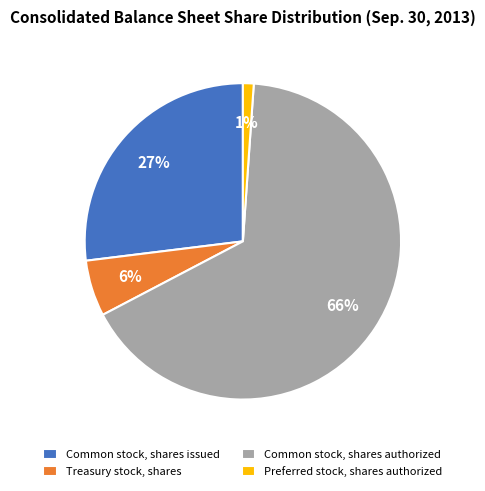

The Preferred stock, shares authorized slice represents 1% of the pie. True or false?

True